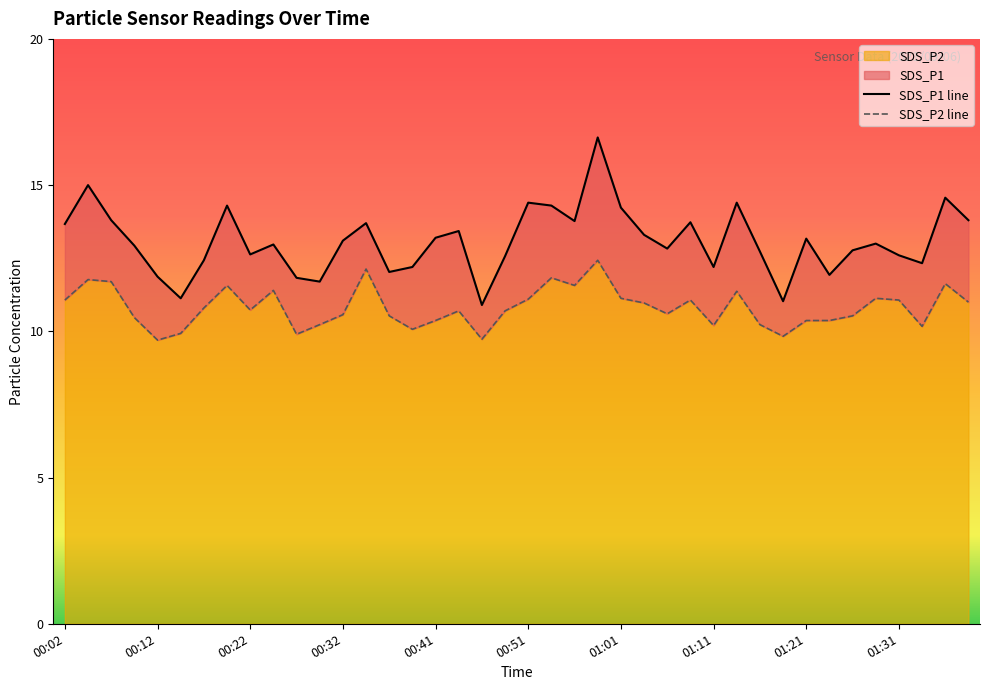

What is the average value of the SDS_P1 series?

13.1